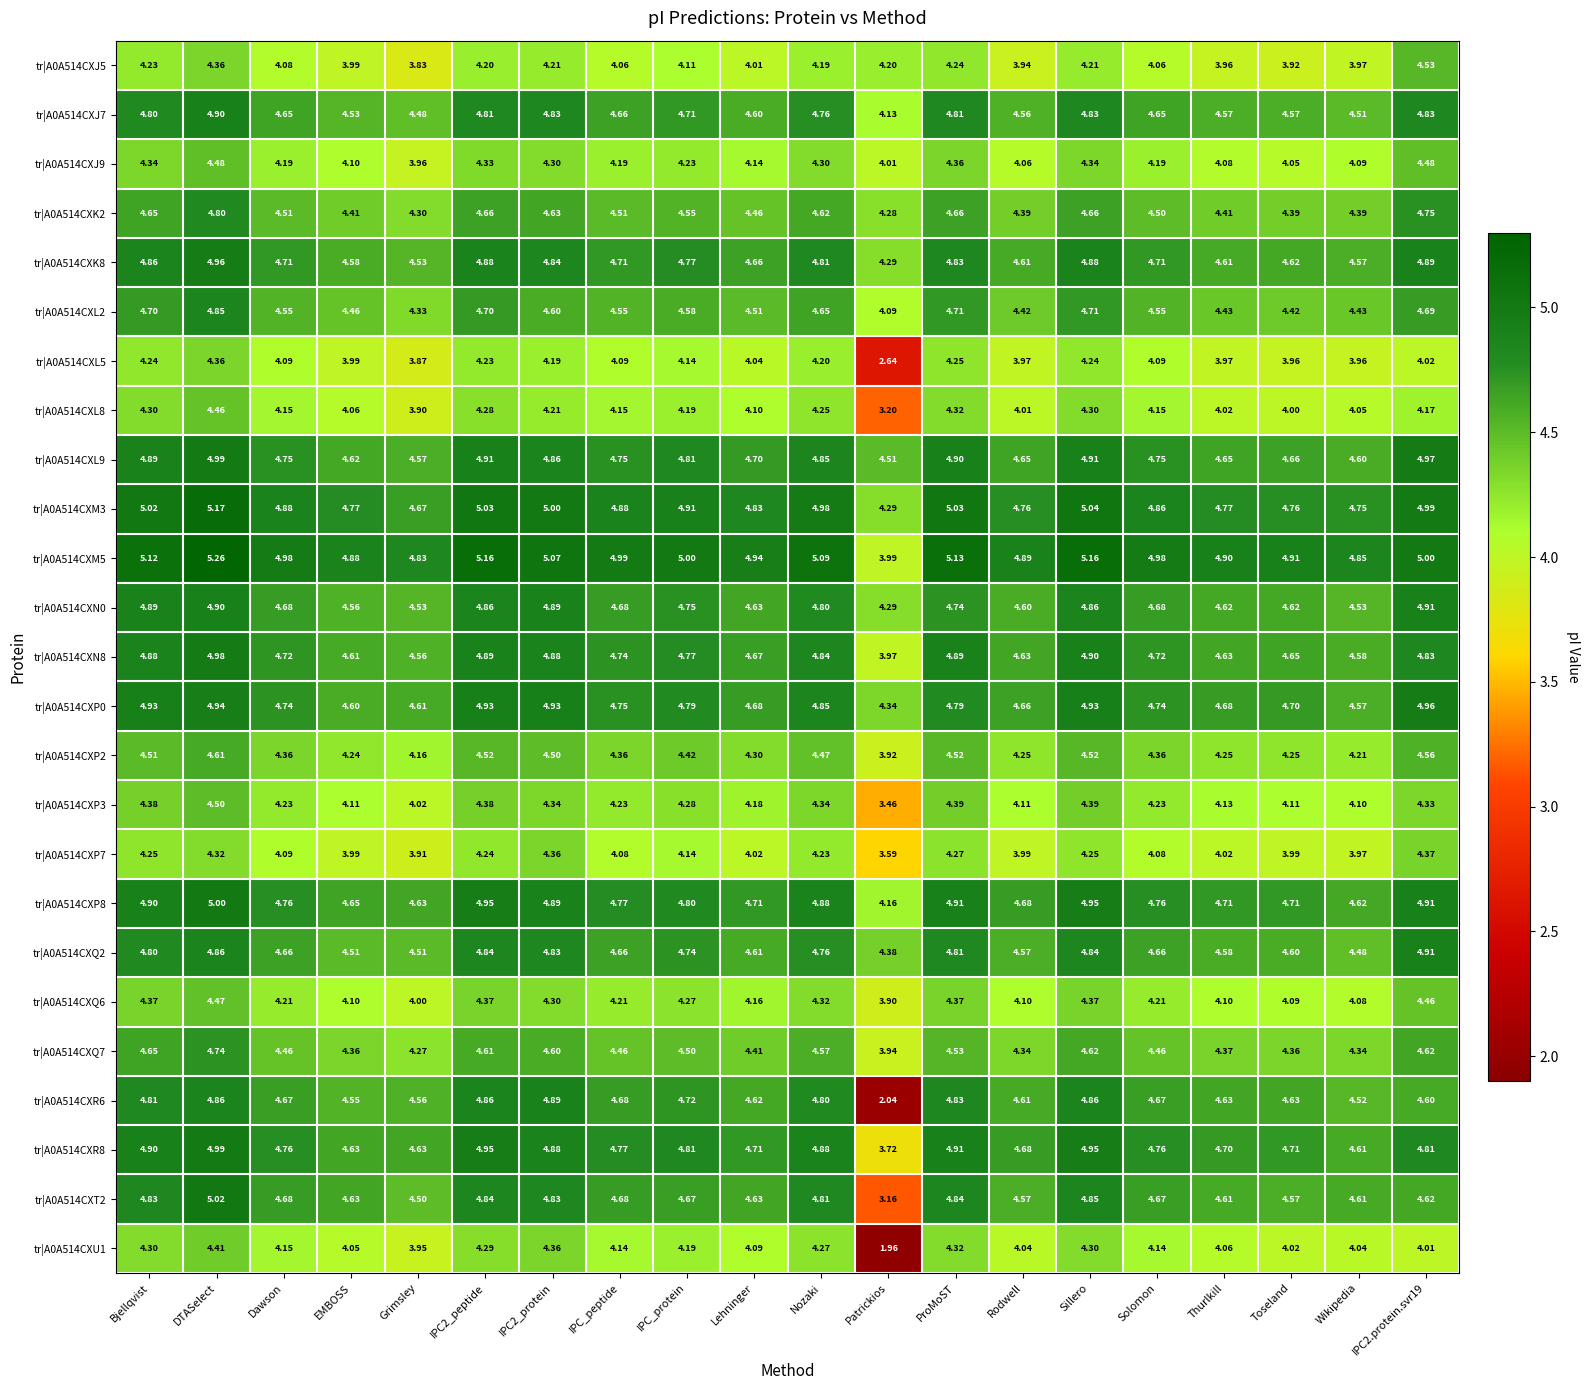

Is the value of tr|A0A514CXL5 at ProMoST greater than the value of tr|A0A514CXR6 at IPC_peptide?

No